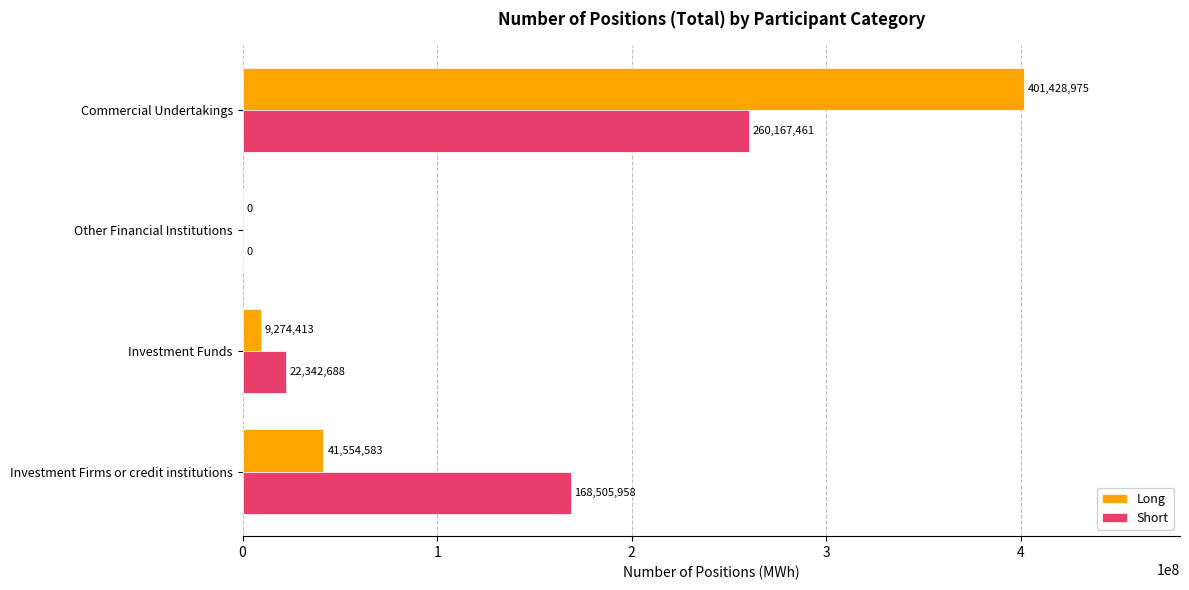

What are all the series names shown in the legend?

Long, Short